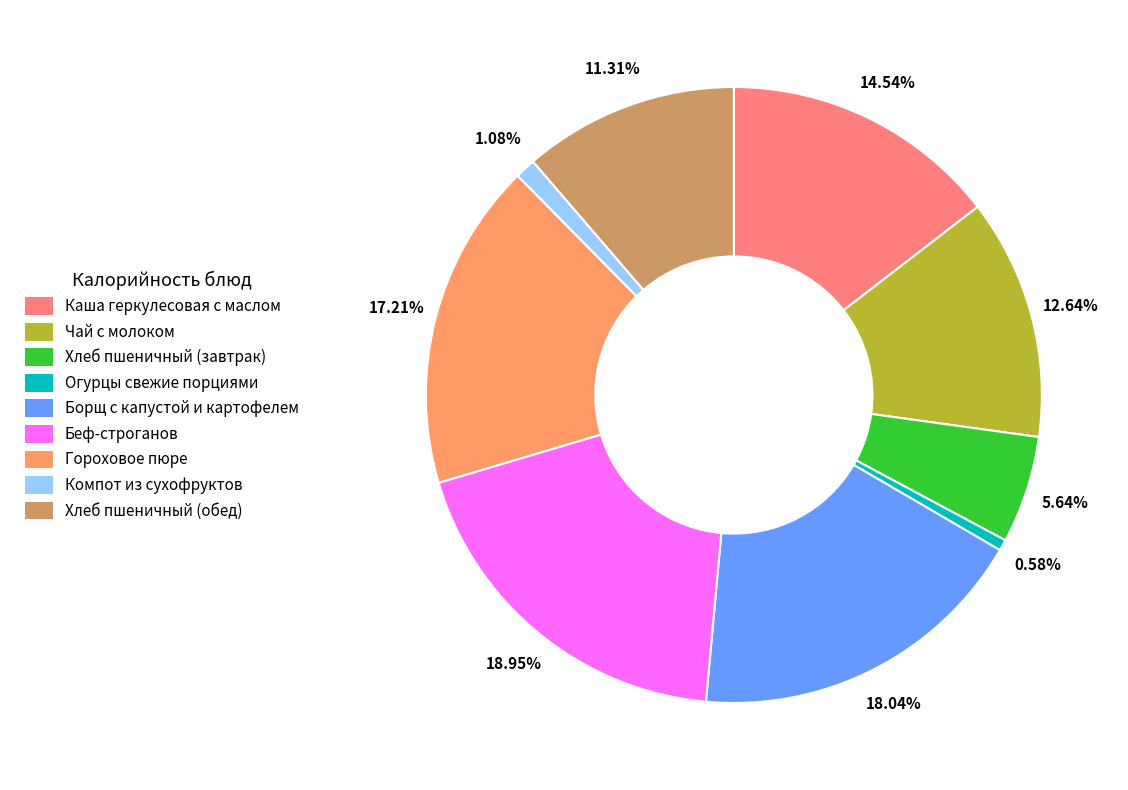

True or false: Беф-строганов accounts for 11% of the total.

False